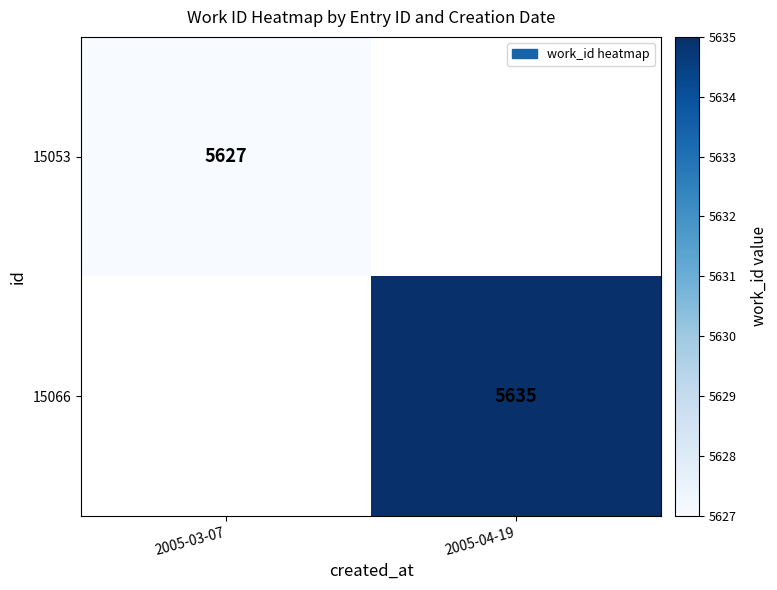

How many distinct data groups are displayed?

2